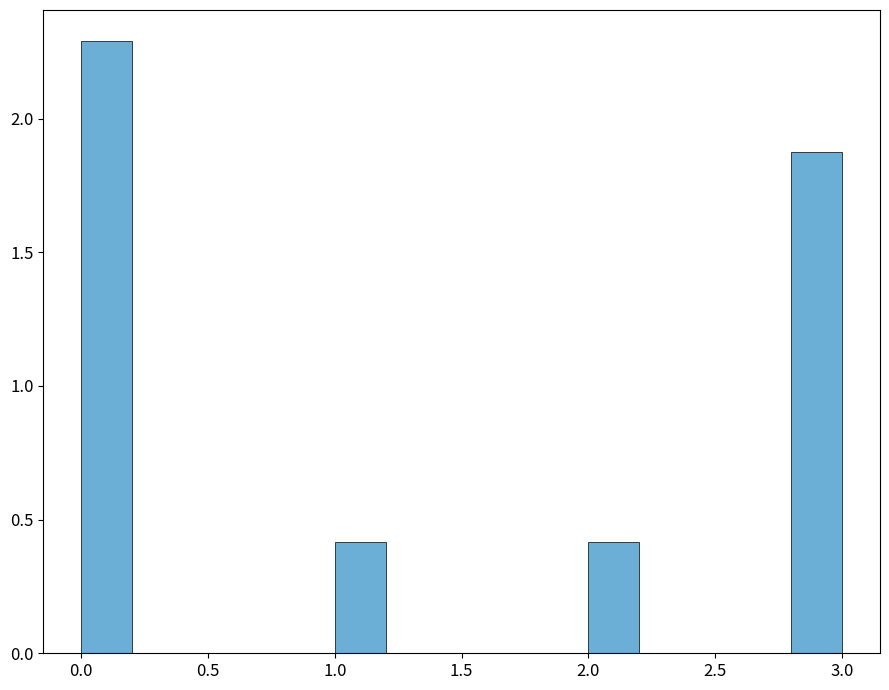

Reading left to right, transcribe this chart: for each bar, give the range it covers on the x-axis and its height. The values are not printed on the chart, so give them approximately, as read against the axis.

0.0 to 0.2: 2.3
0.2 to 0.4: 0
0.4 to 0.6: 0
0.6 to 0.8: 0
0.8 to 1.0: 0
1.0 to 1.2: 0.4
1.2 to 1.4: 0
1.4 to 1.6: 0
1.6 to 1.8: 0
1.8 to 2.0: 0
2.0 to 2.2: 0.4
2.2 to 2.4: 0
2.4 to 2.6: 0
2.6 to 2.8: 0
2.8 to 3.0: 1.9